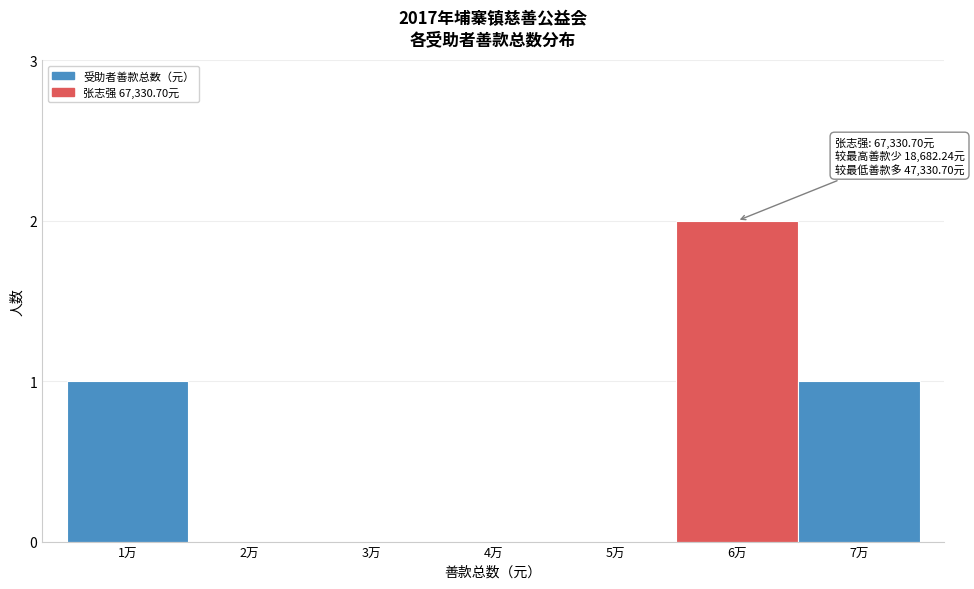

Reading left to right, list all the values displayed in this chart.

1万=1	2万=0	3万=0	4万=0	5万=0	6万=2	7万=1